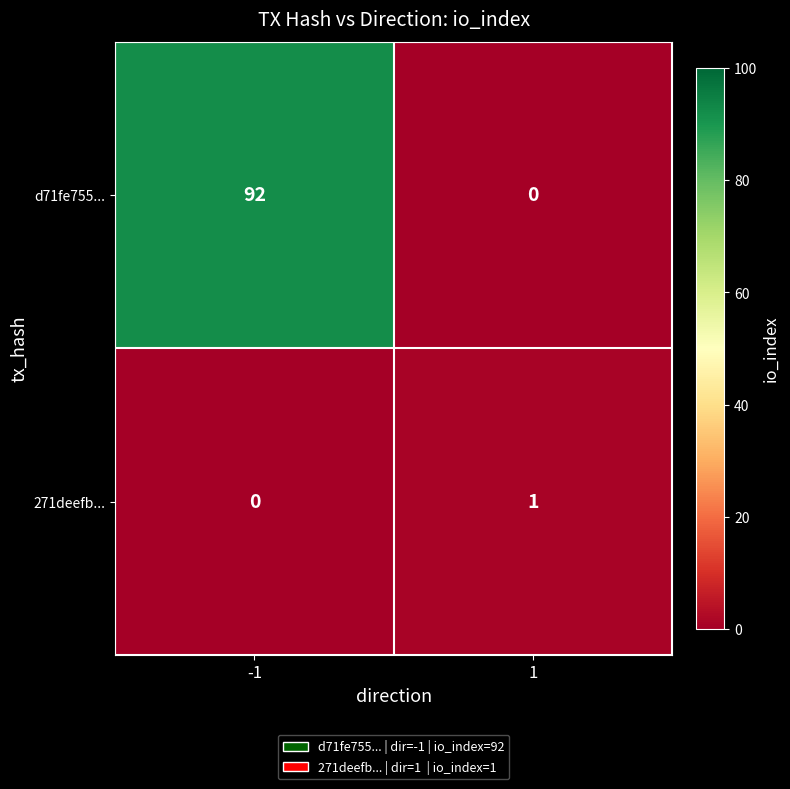

What is the average value of the d71fe755... series?

46